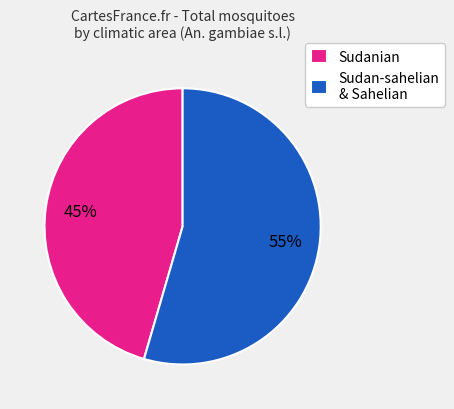

To the nearest percent, what is the average slice percentage?

50%